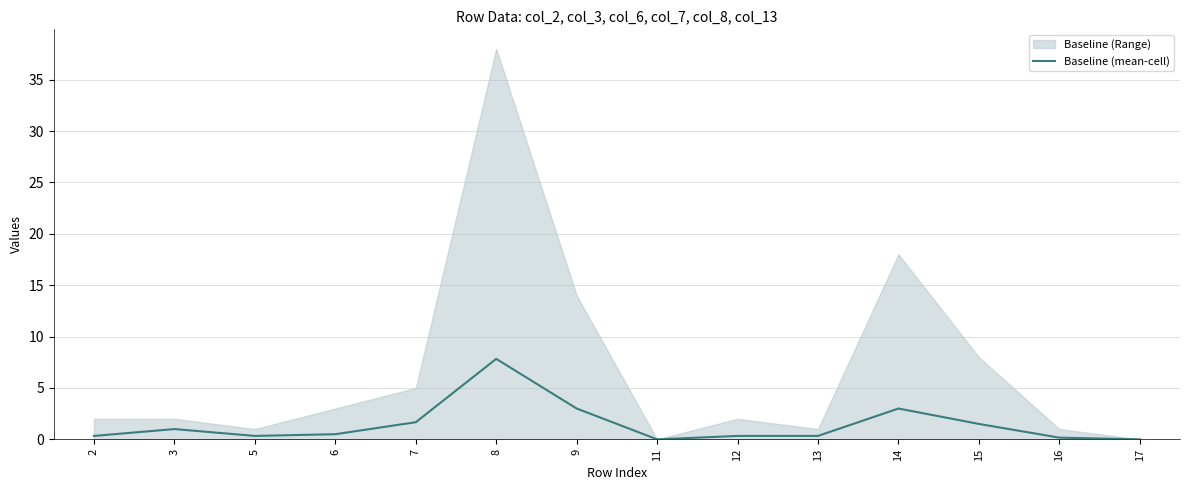

What is the approximate value at 16?

0.2